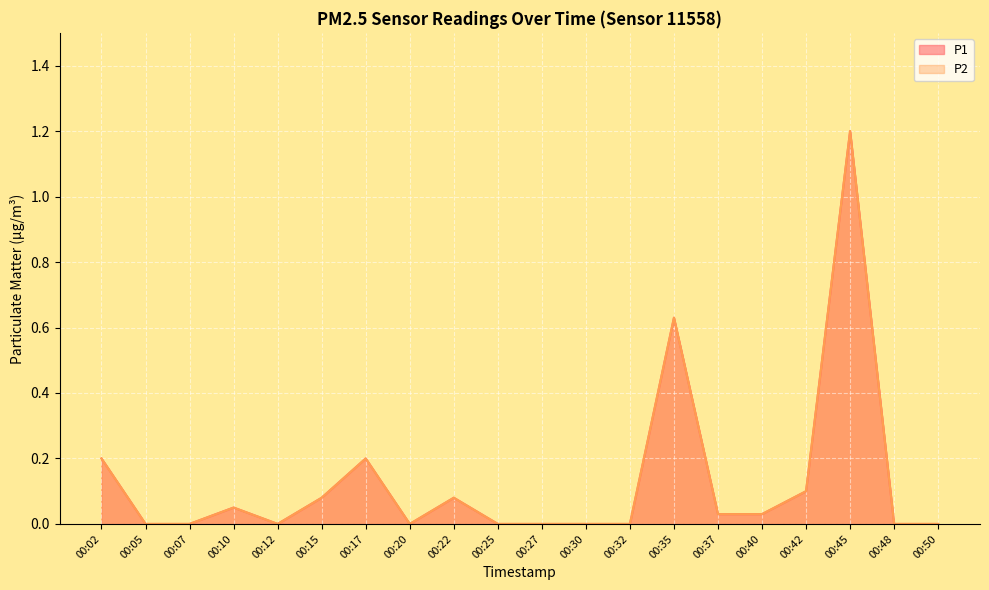

True or false: P2 and P1 cross at least once.

False